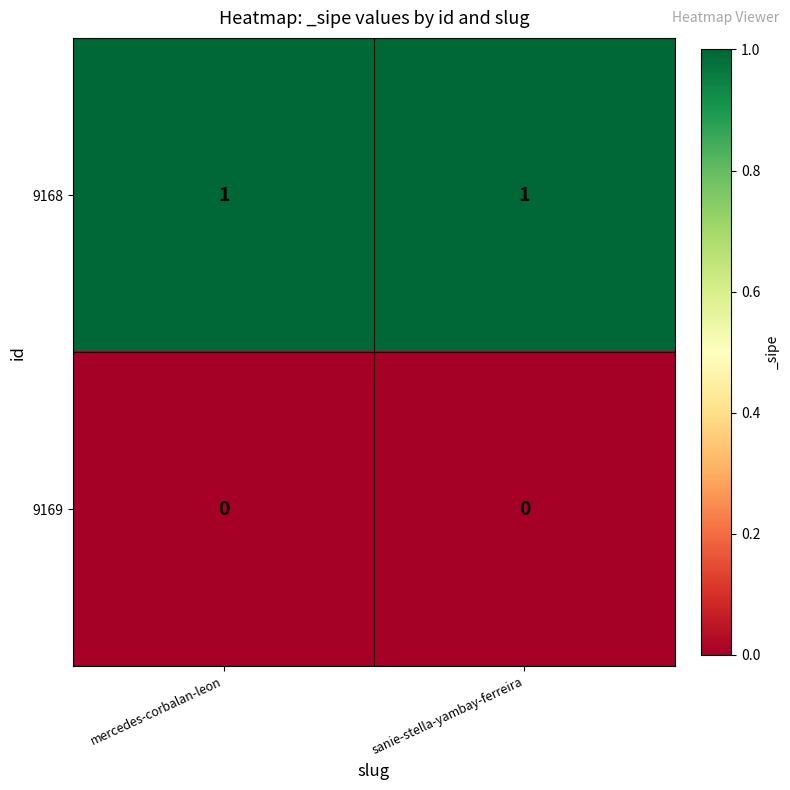

Which series has the largest total across all categories?

9168